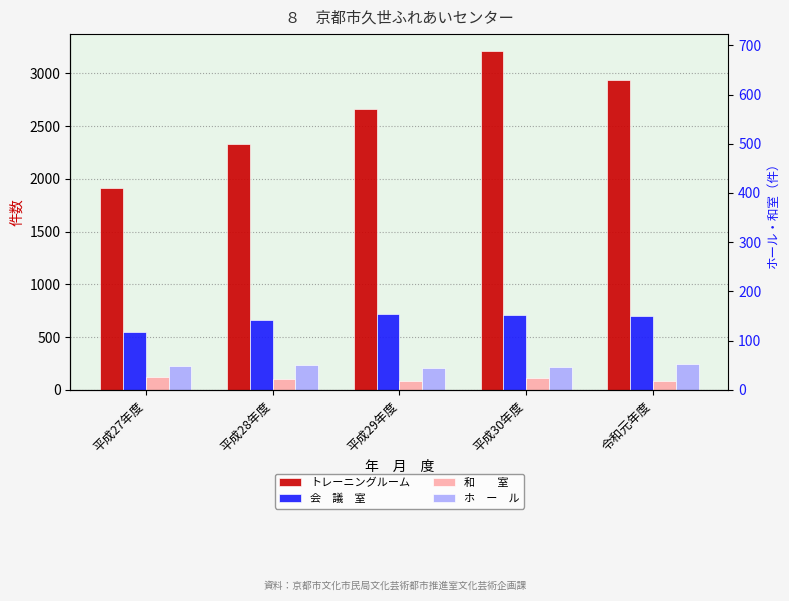

Which series changed the most between 平成29年度 and 令和元年度?

トレーニングルーム